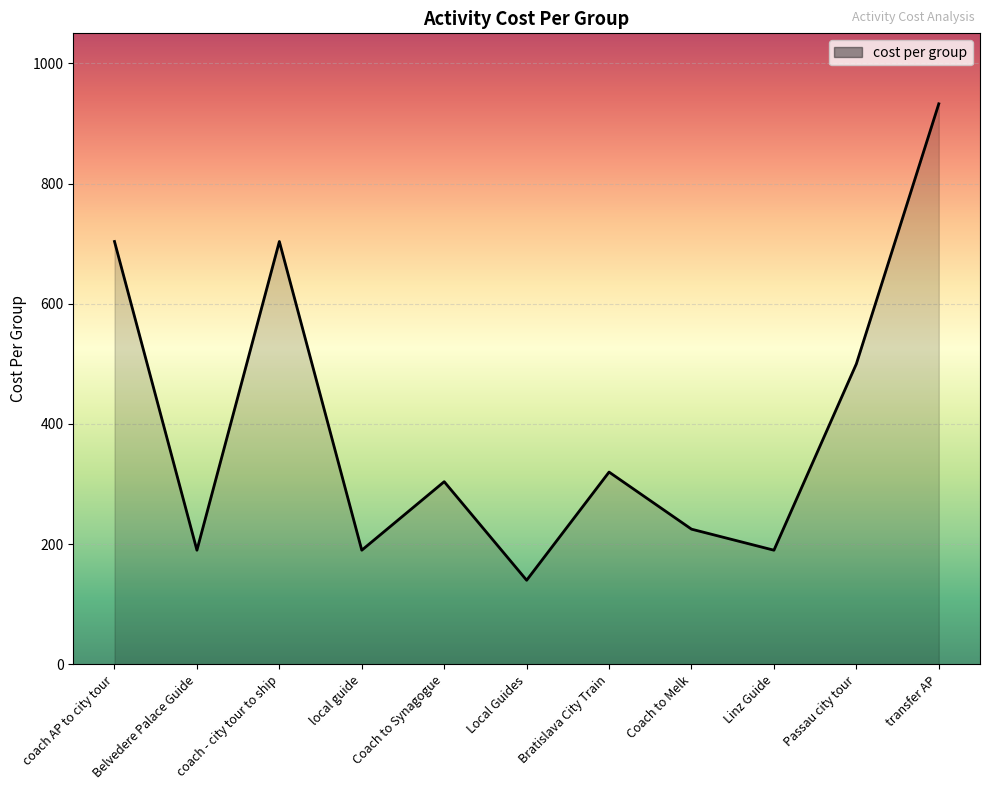

What position from the left is Passau city tour?

10